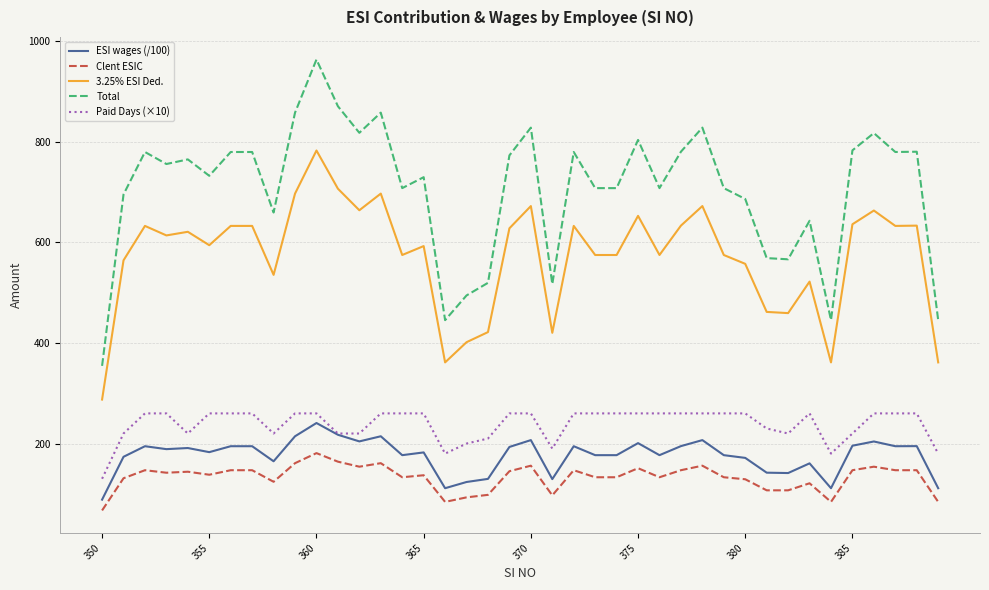

What are all the series names shown in the legend?

ESI wages (/100), Clent ESIC, 3.25% ESI Ded., Total, Paid Days (×10)